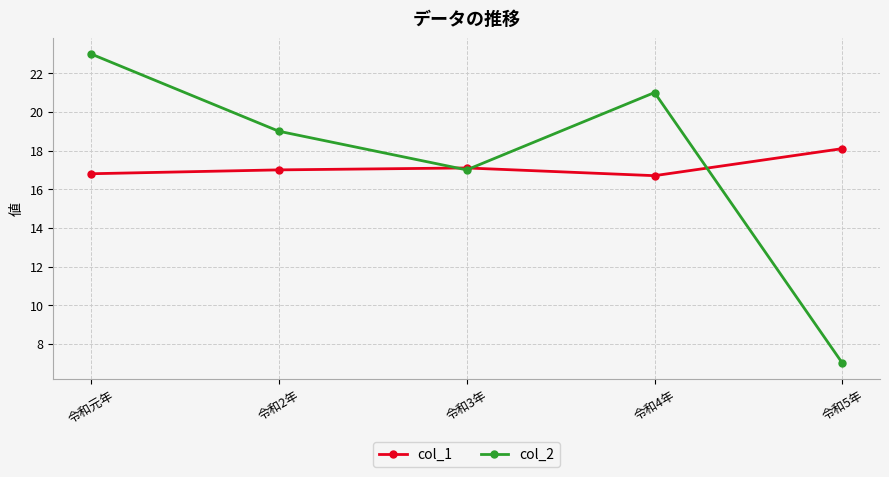

What is the label of the 3rd point from the right?

令和3年